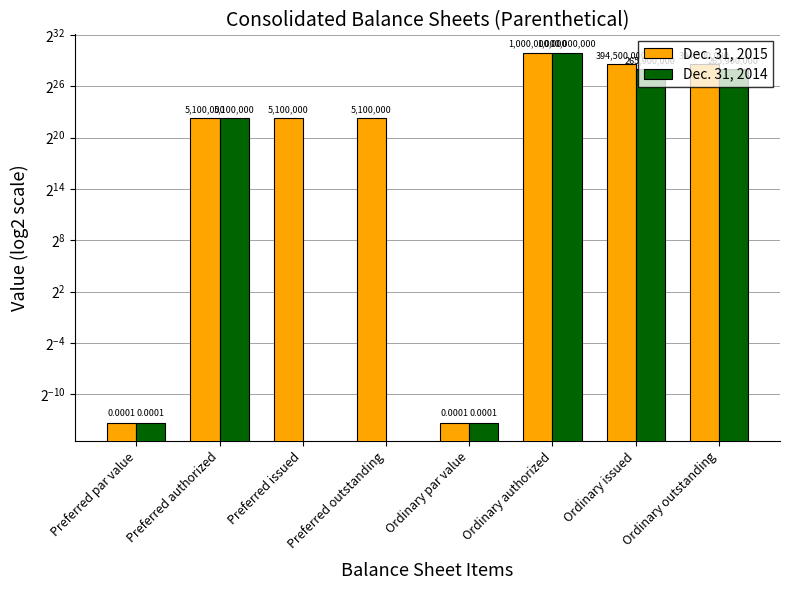

What is the average value of the Dec. 31, 2014 series?

192112500.0